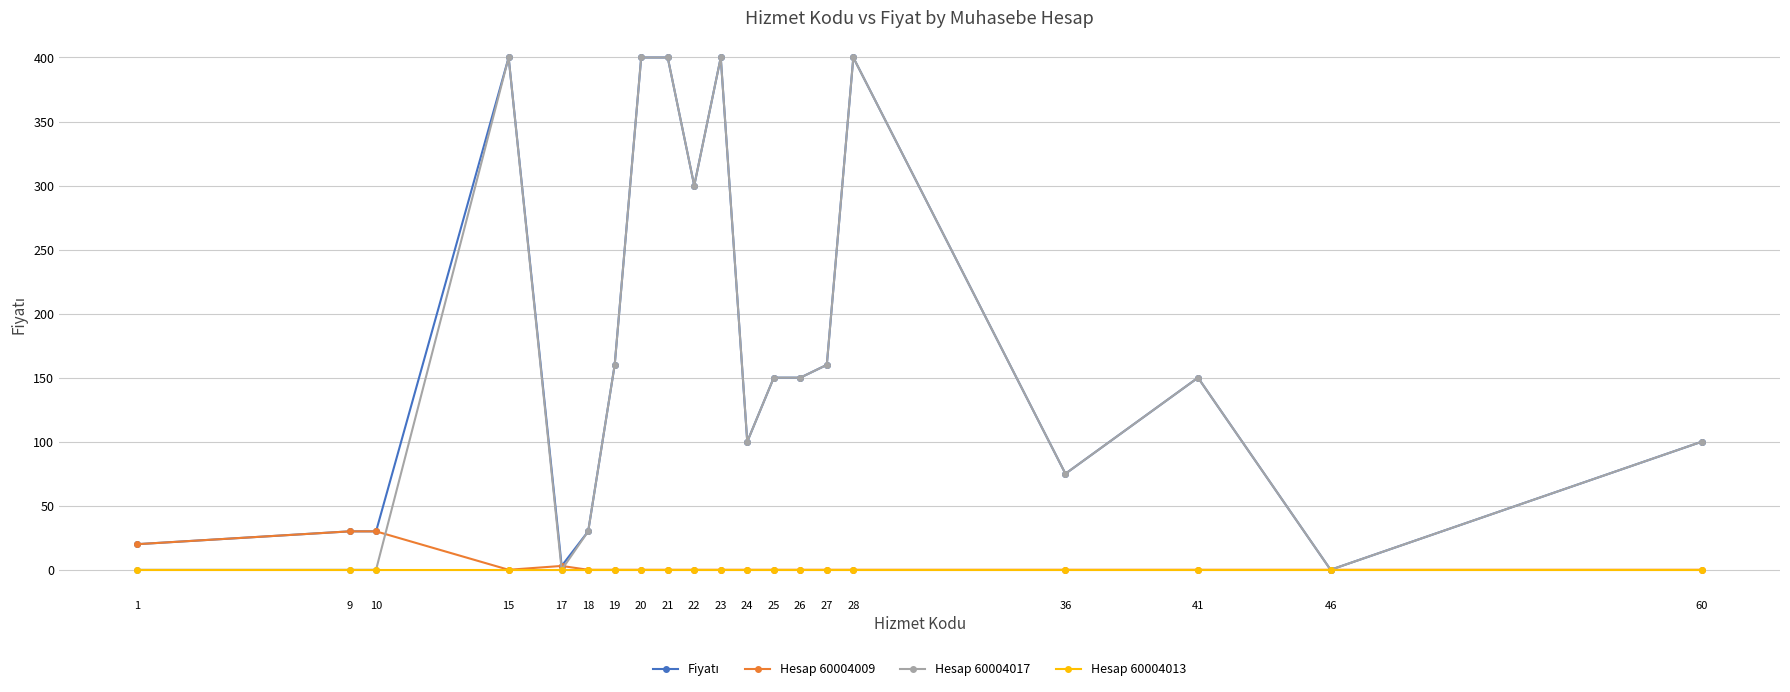

After their last crossing, which series has the higher values: Hesap 60004009 or Hesap 60004017?

Hesap 60004017